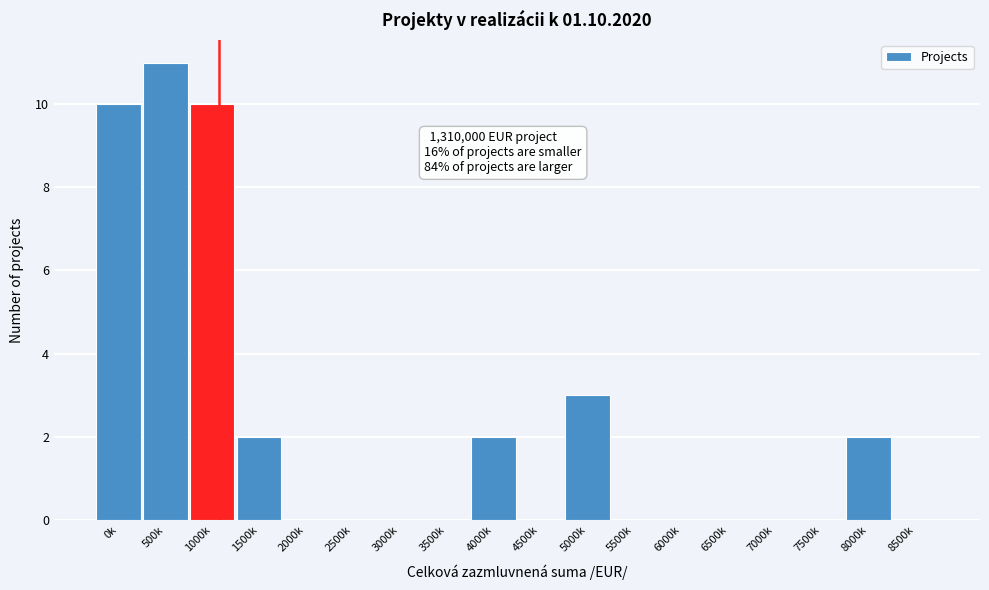

Reading left to right, what are all the values shown in this chart?

0k=10	500k=11	1000k=10	1500k=2	2000k=0	2500k=0	3000k=0	3500k=0	4000k=2	4500k=0	5000k=3	5500k=0	6000k=0	6500k=0	7000k=0	7500k=0	8000k=2	8500k=0